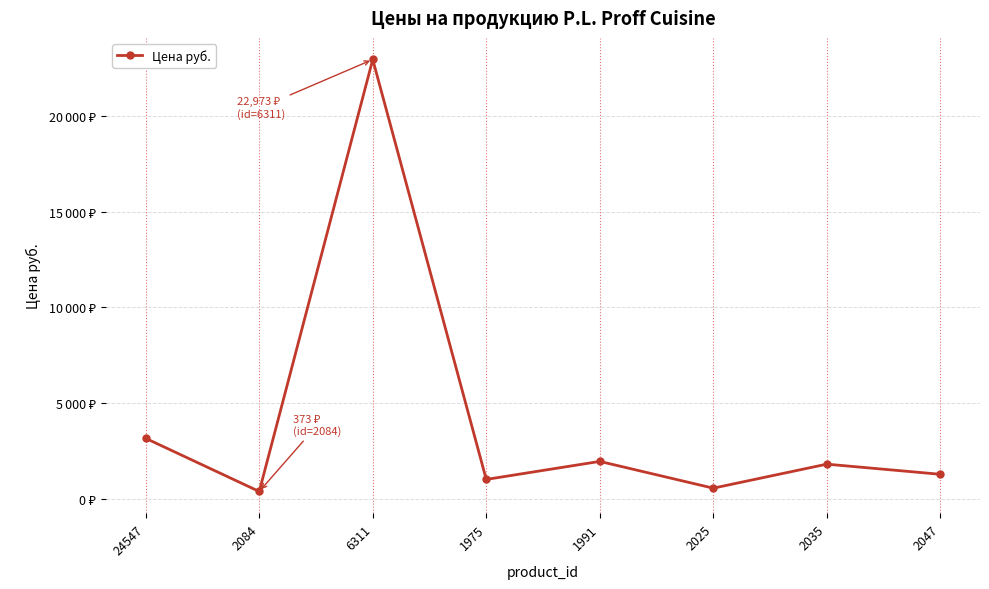

Does the chart have visible grid lines?

Yes